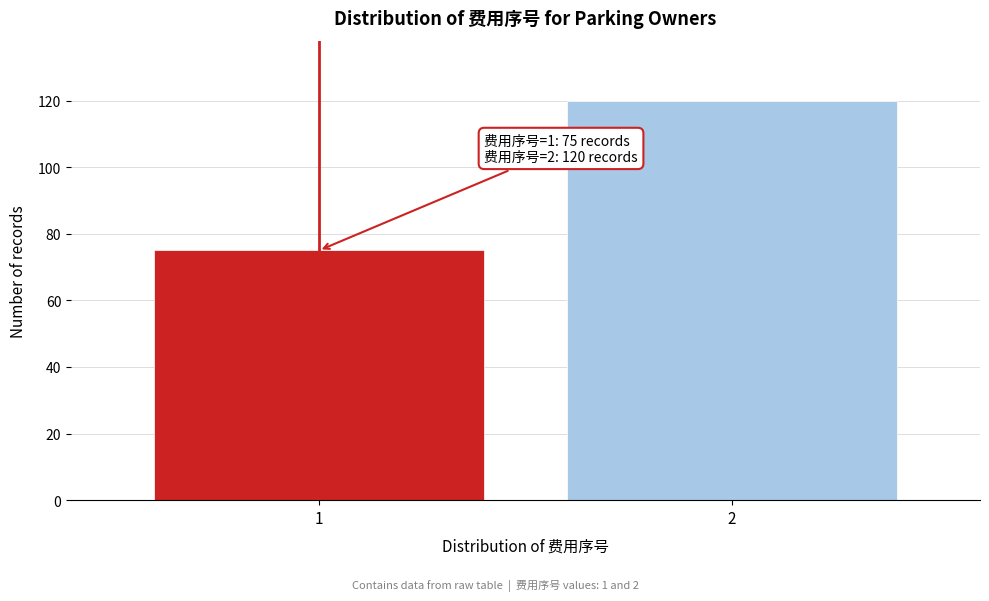

Reading left to right, list all the values displayed in this chart.

1=75	2=120